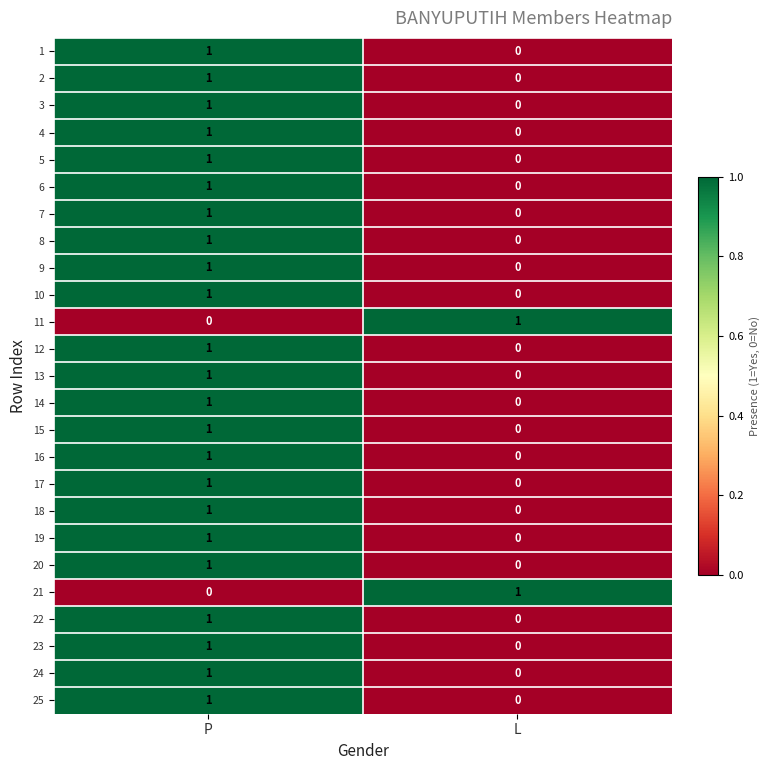

At which label is 19 closest to 0?

L